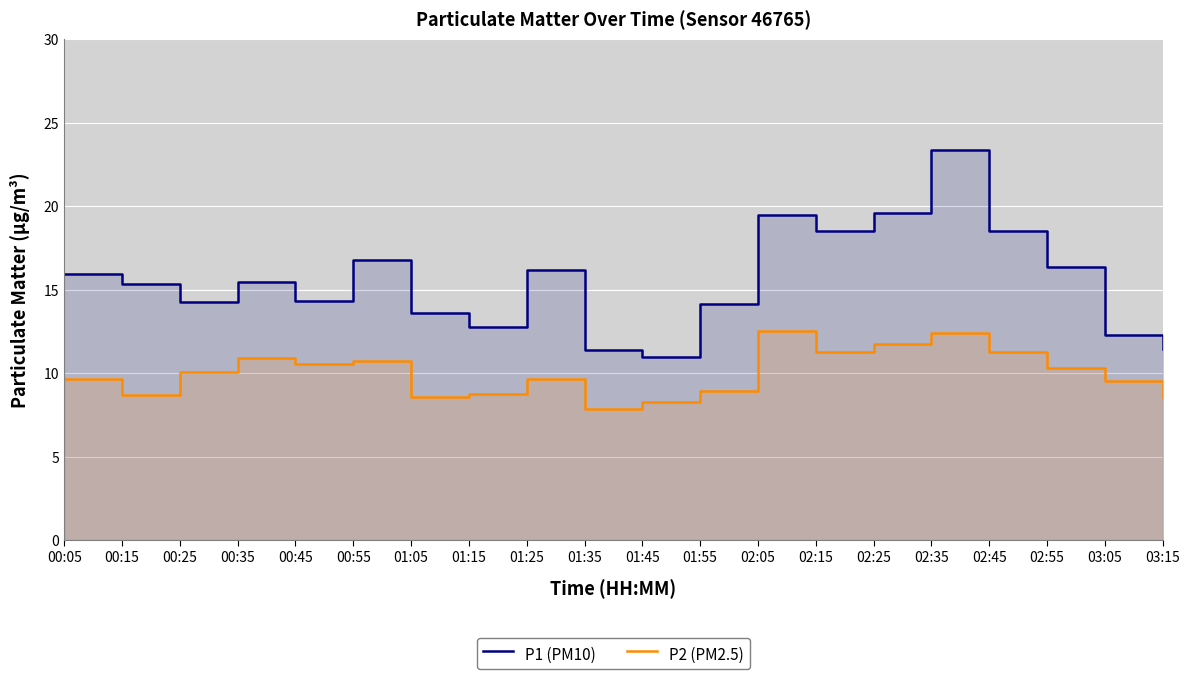

At which label does P1 (PM10) first exceed 15?

00:05